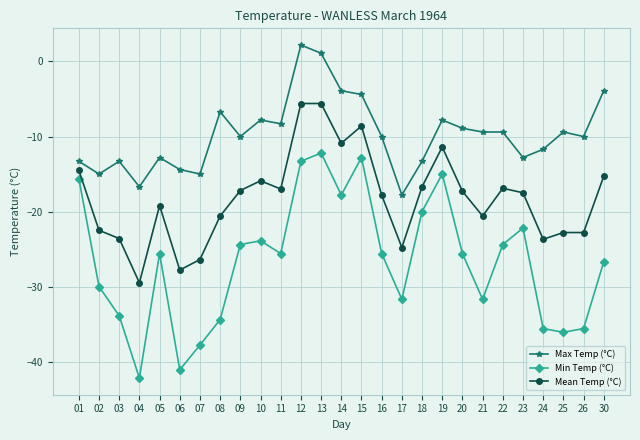

Which series has the widest spread of values?

Min Temp (°C)